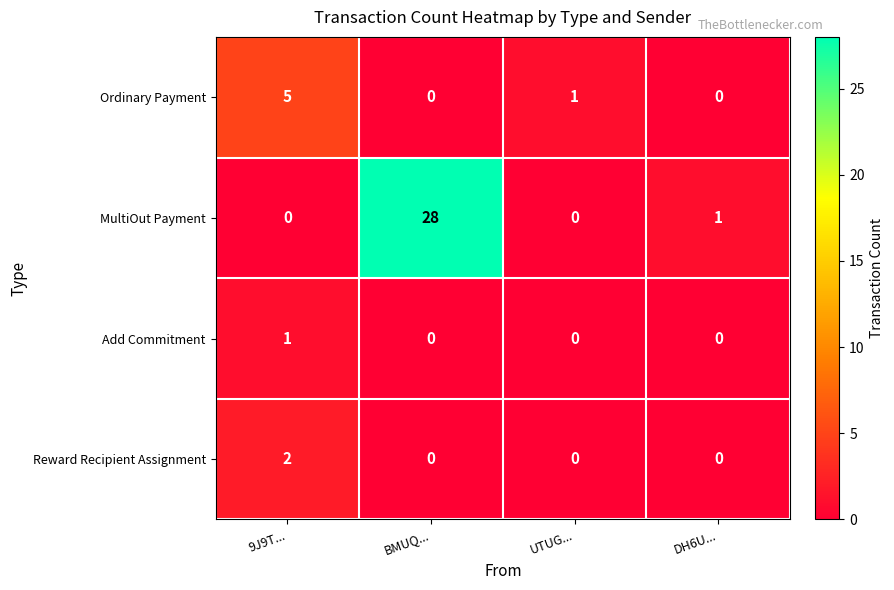

What is the difference between the maximum and minimum values in the MultiOut Payment series?

28